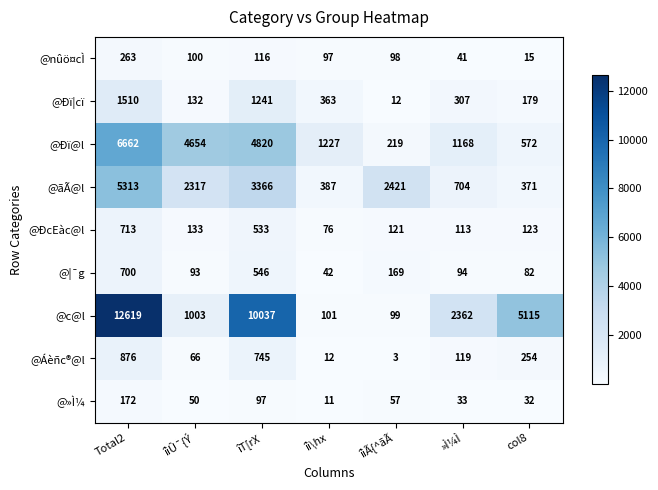

At which label does @Ðï¦cï reach its peak?

Total2